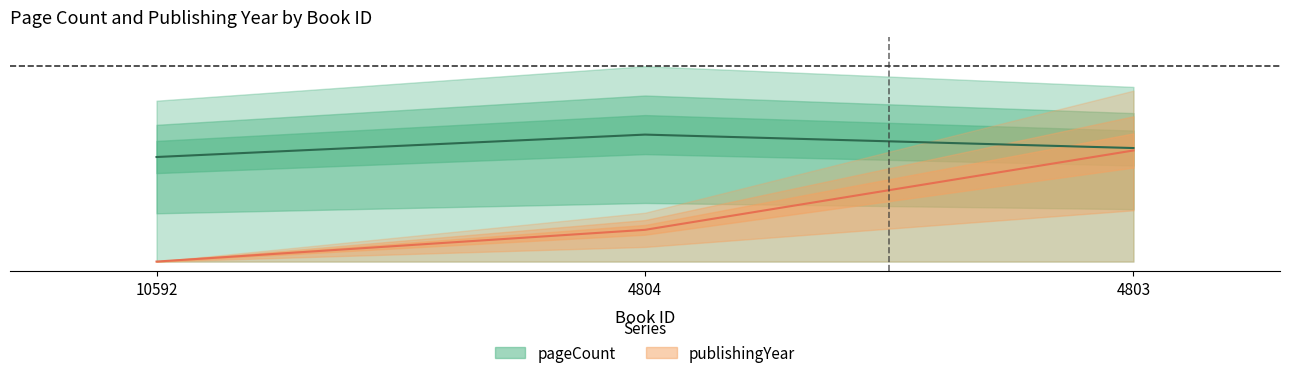

What are all the series names shown in the legend?

pageCount, publishingYear